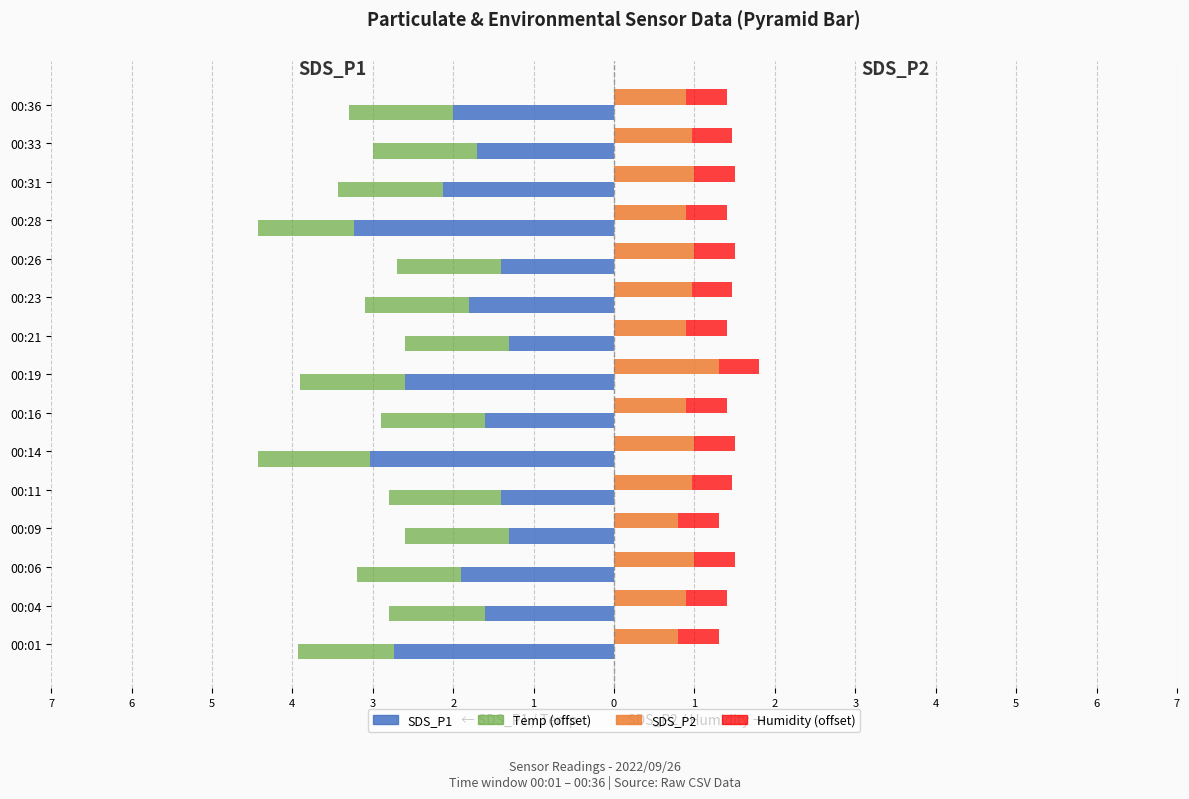

Between 7 and 4, which series saw the biggest shift?

SDS_P1